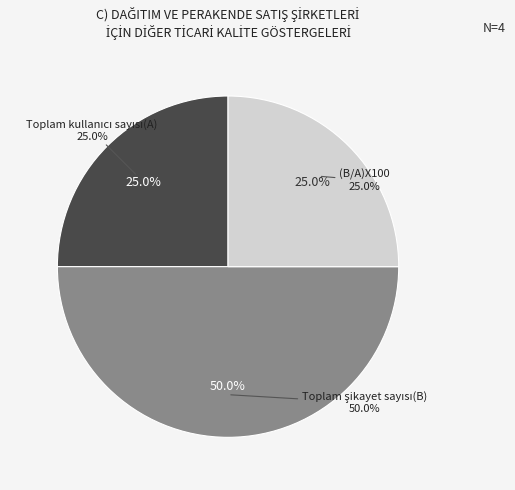

To the nearest percent, what is the average slice percentage?

33%